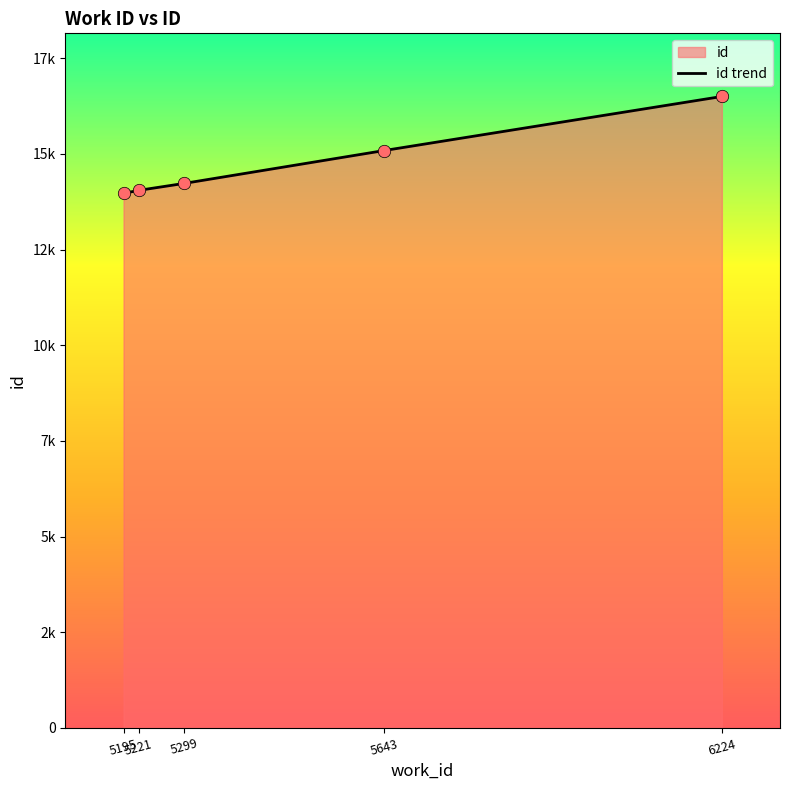

Between 6224 and 5643, which is larger?

6224